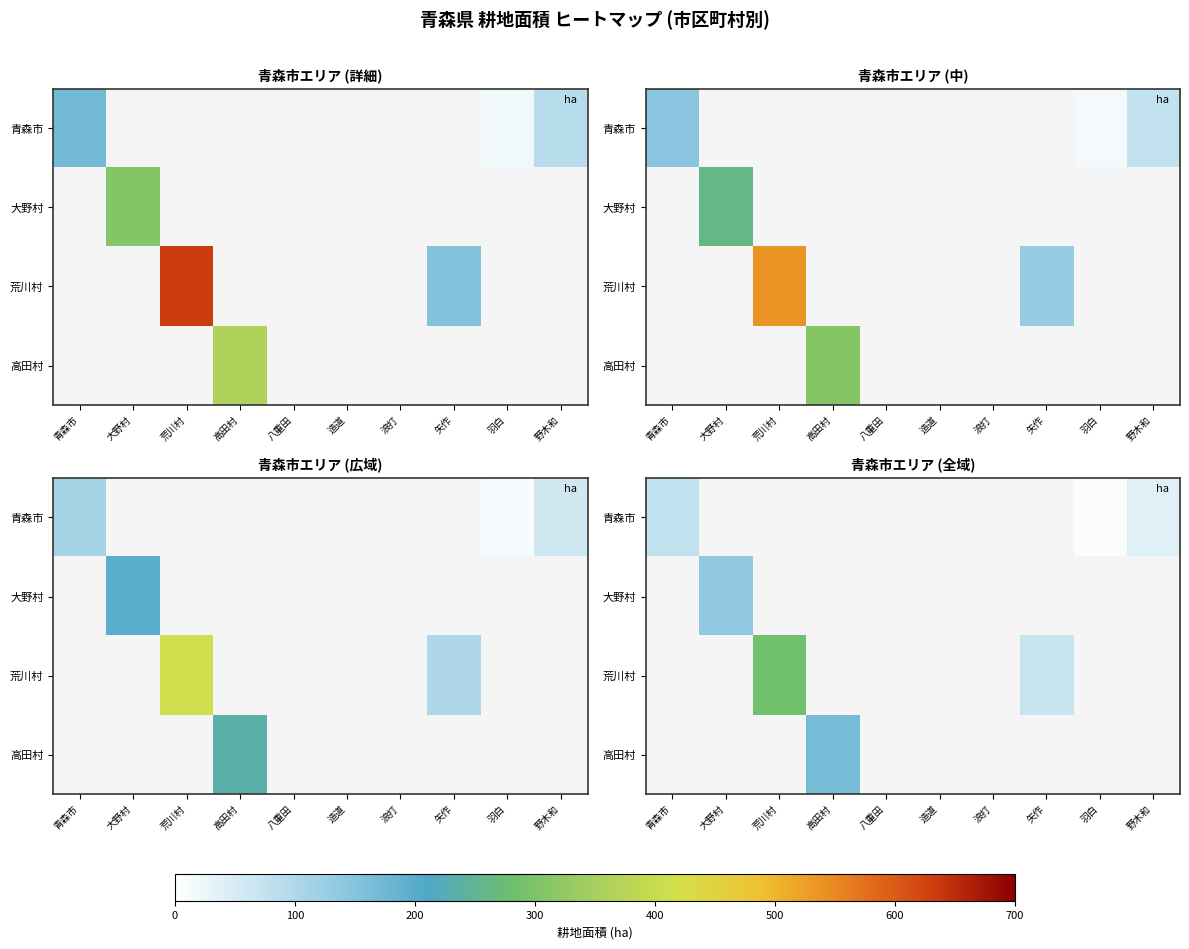

What is the minimum value shown in the chart?

7.7